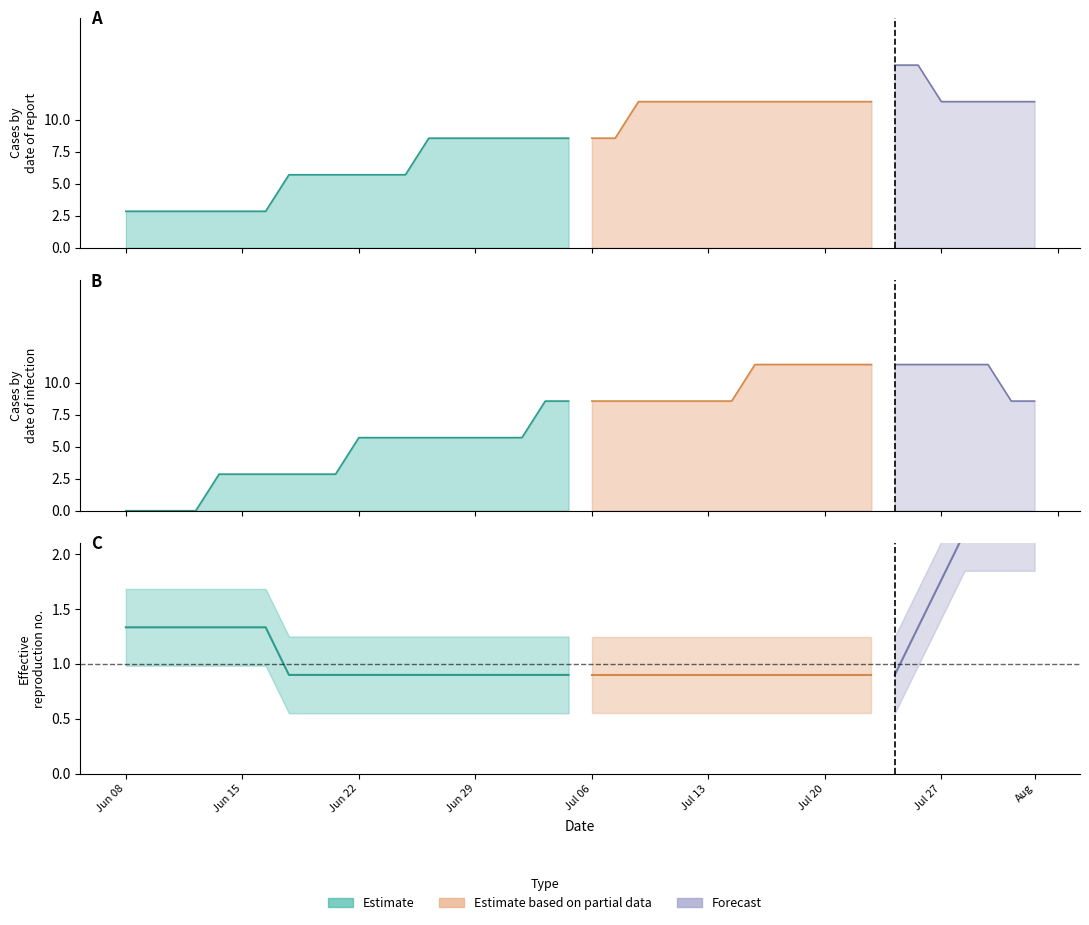

Between 24 and 27, which is larger?

24